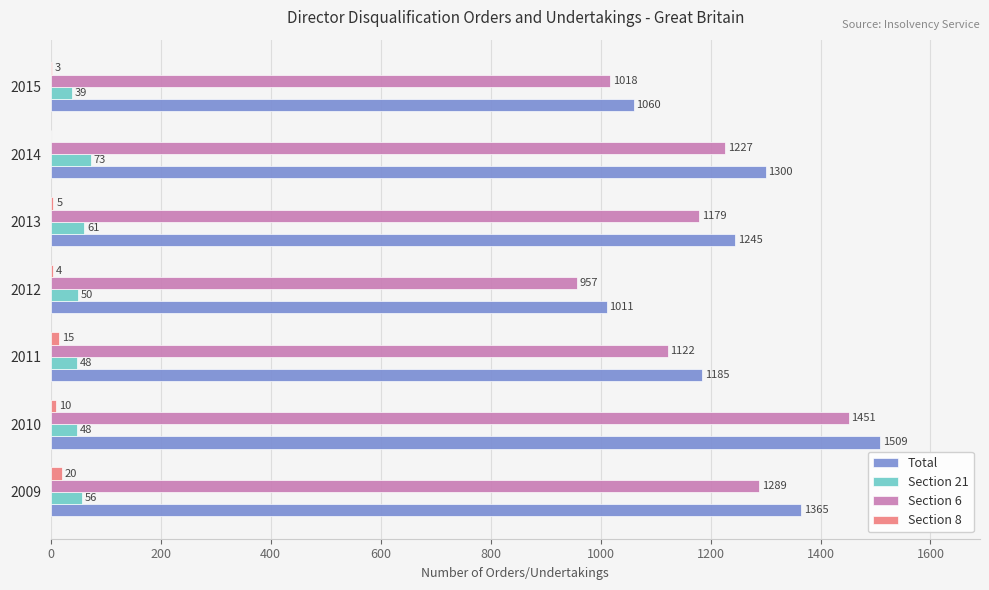

What is the average value of the Section 6 series?

1178